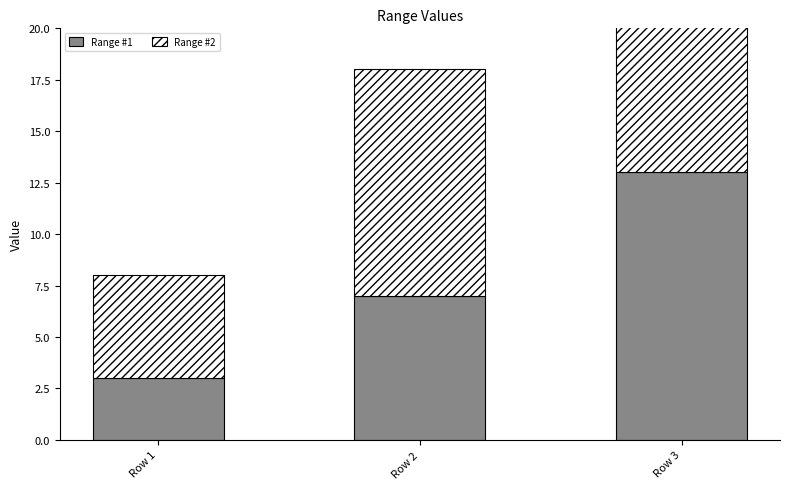

What is the value of the Range #1 bar at the 1st from the left?

3